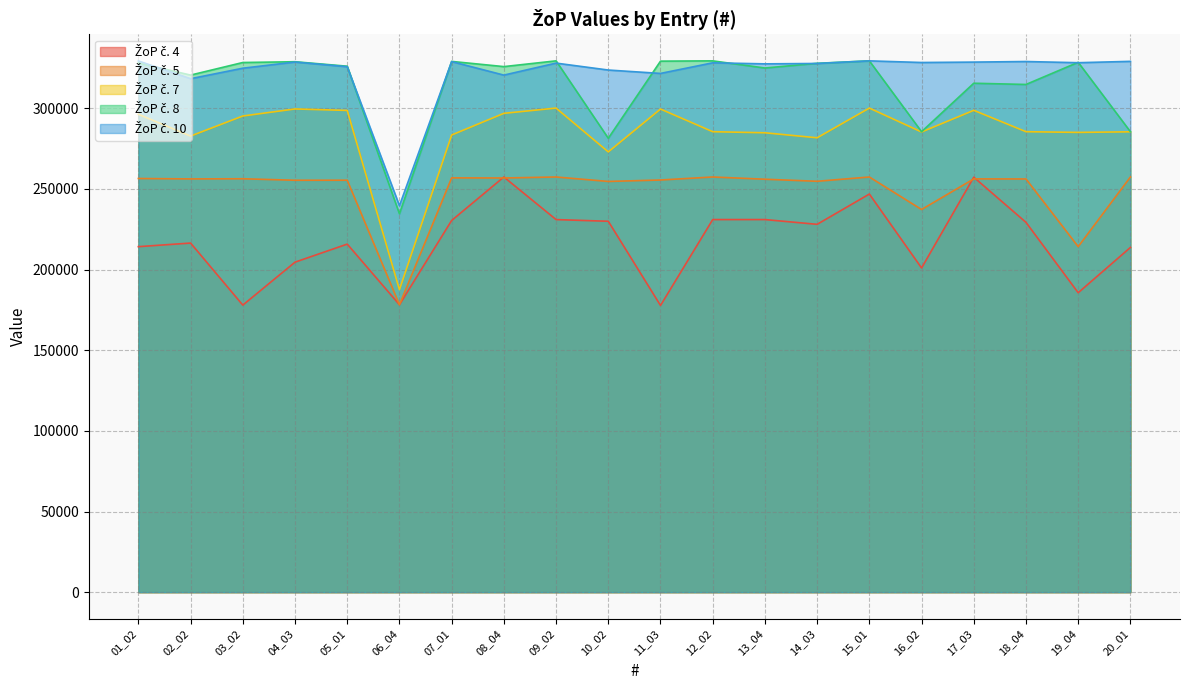

How many interior local valleys does the ŽoP č. 4 series have?

6